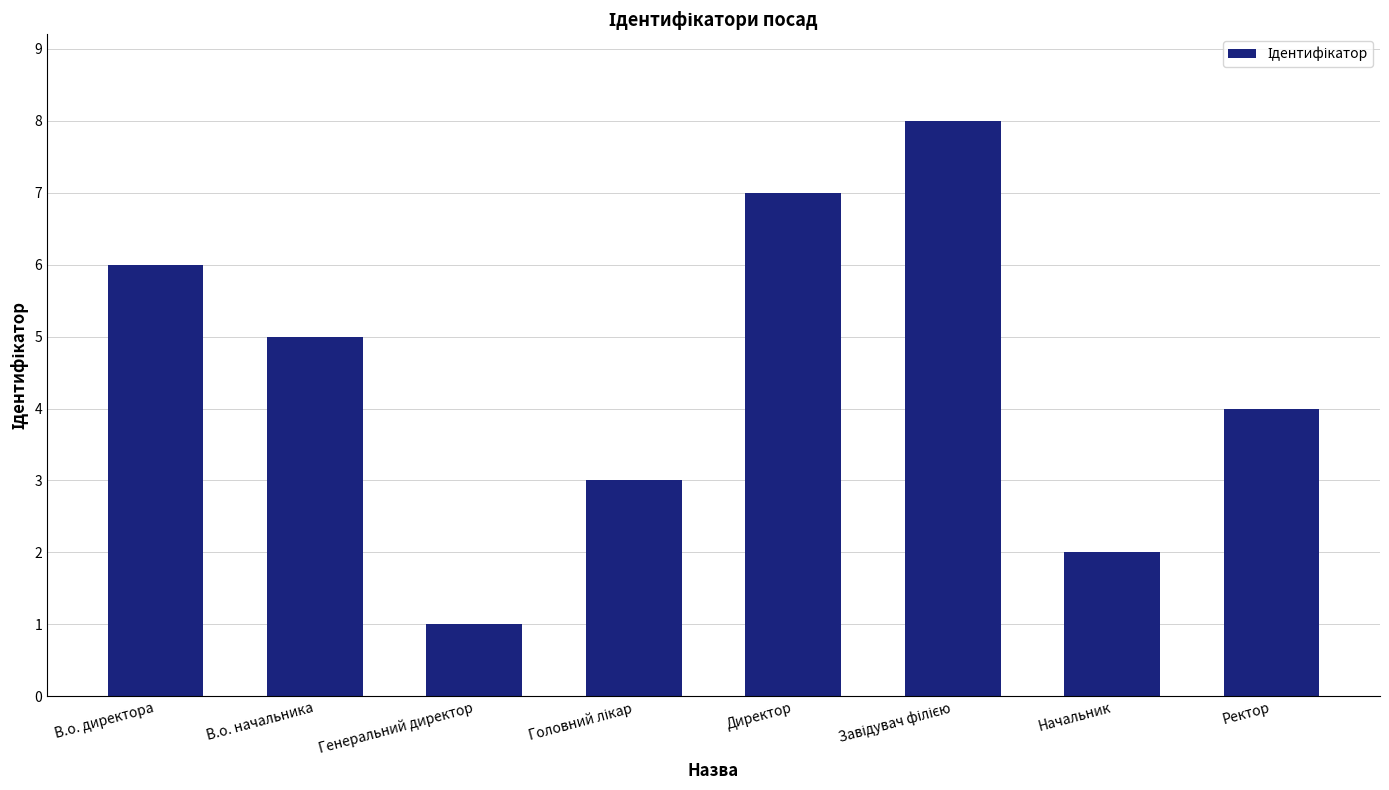

The value at Генеральний директор is 1. True or false?

True